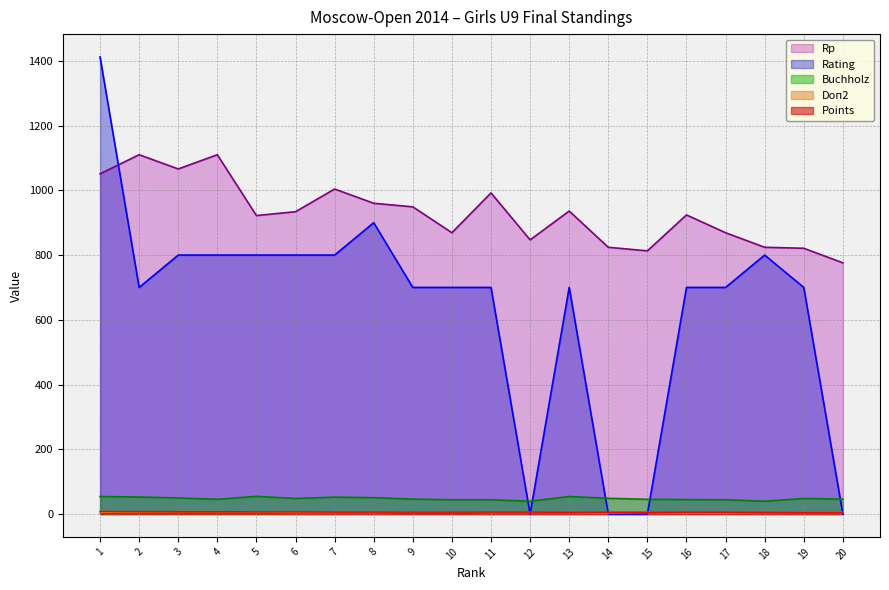

At how many categories does at least one series exceed 413?

20